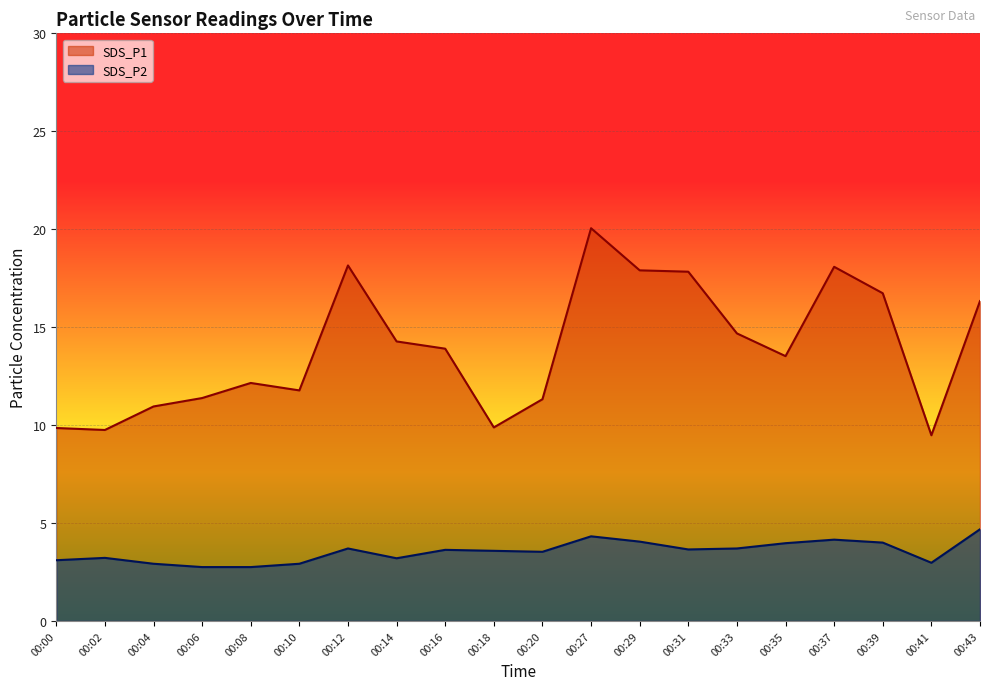

How many data points in SDS_P2 are above 3?

15